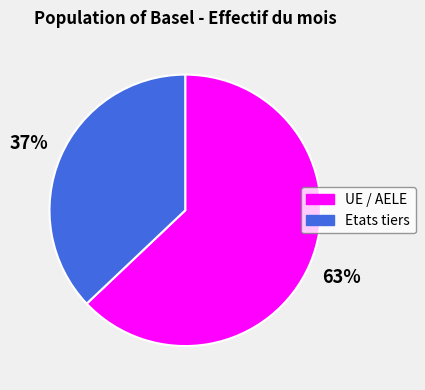

Does Etats tiers account for over 50% of the chart?

No